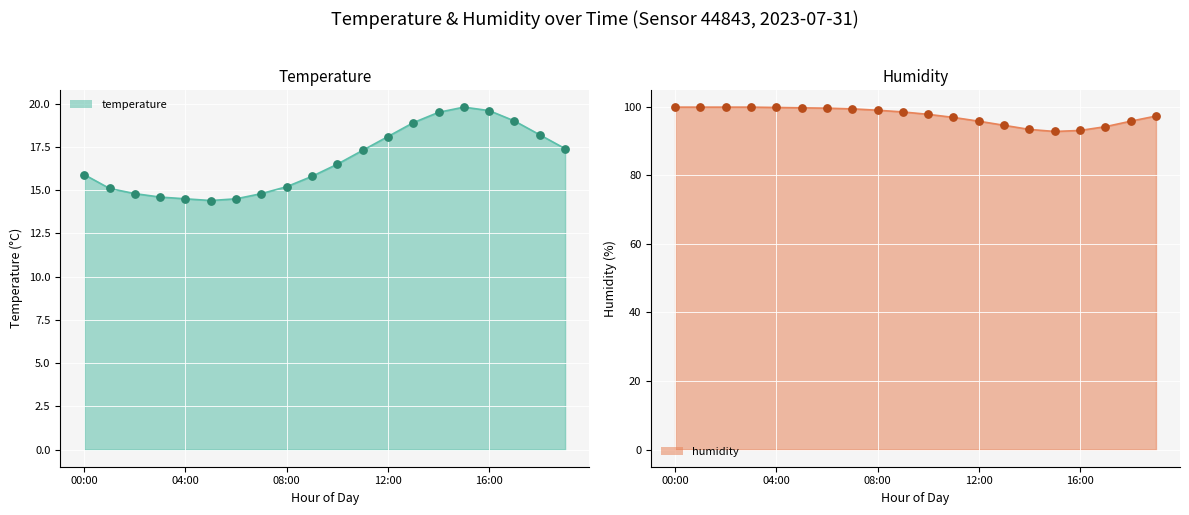

Is the value of humidity at 07:00 greater than the value of temperature at 15:00?

Yes